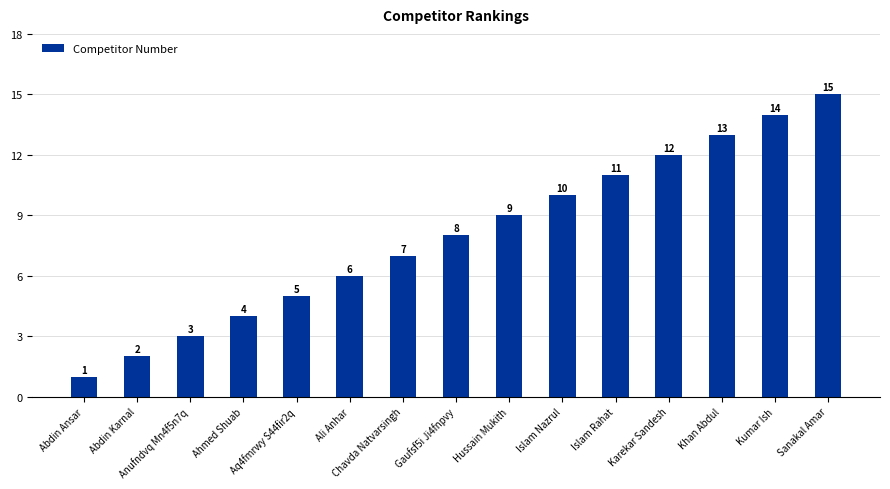

Which label corresponds to the smallest value in the chart?

Abdin Ansar